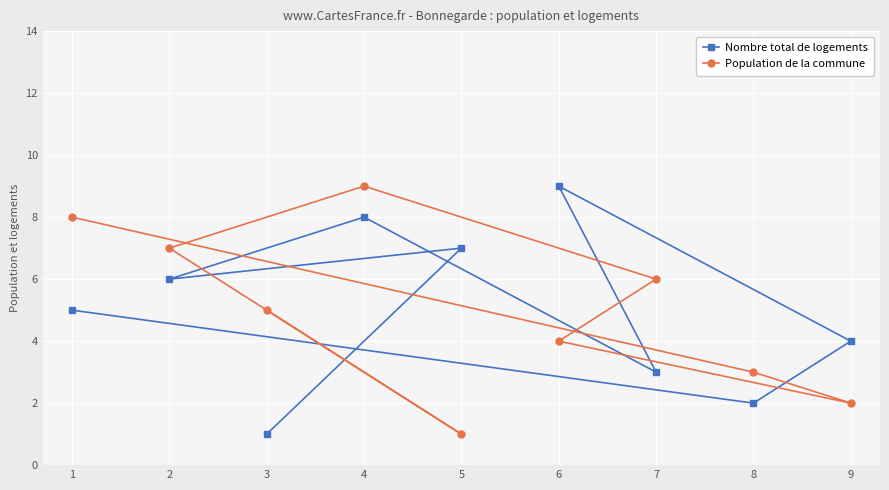

Which series has the largest total across all categories?

Nombre total de logements